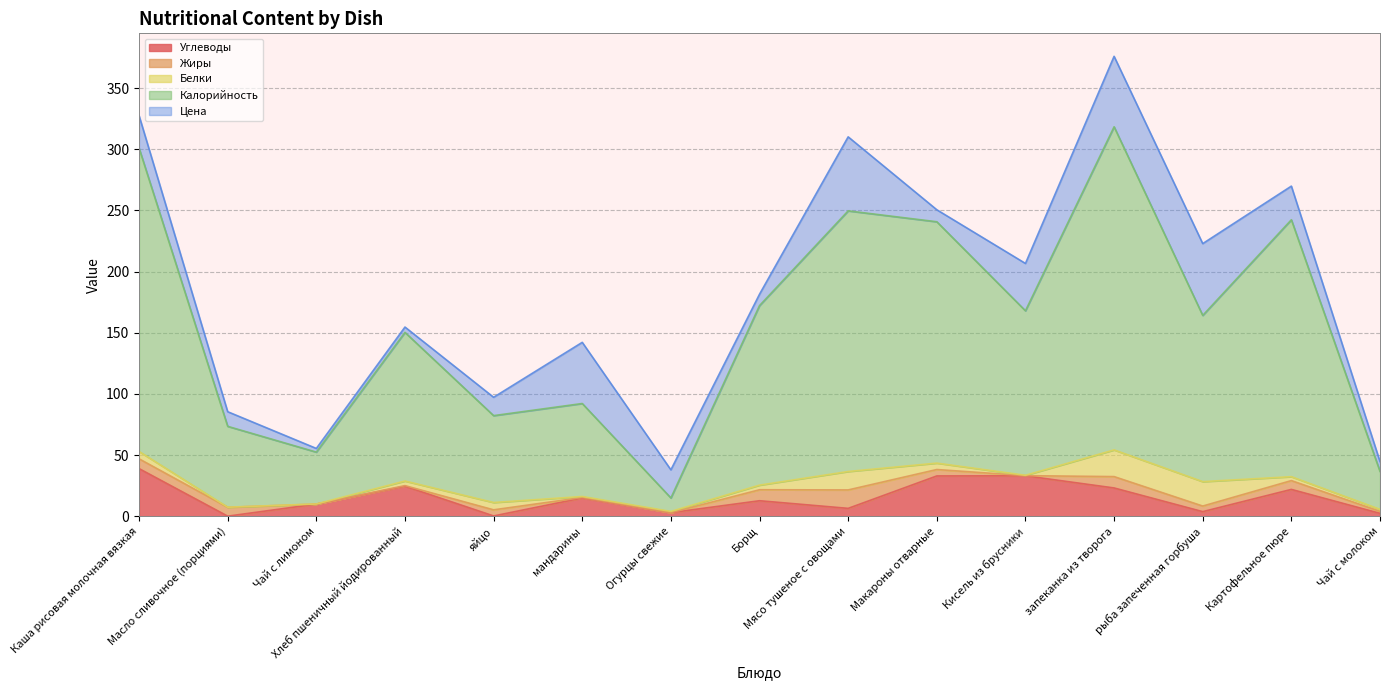

Rank the categories by Белки value from lowest to highest.

Масло сливочное (порциями), Чай с лимоном, Кисель из брусники, мандарины, Огурцы свежие, Чай с молоком, Картофельное пюре, Хлеб пшеничный йодированный, Борщ, Макароны отварные, Каша рисовая молочная вязкая, яйцо, Мясо тушеное с овощами, рыба запеченная горбуша, запеканка из творога